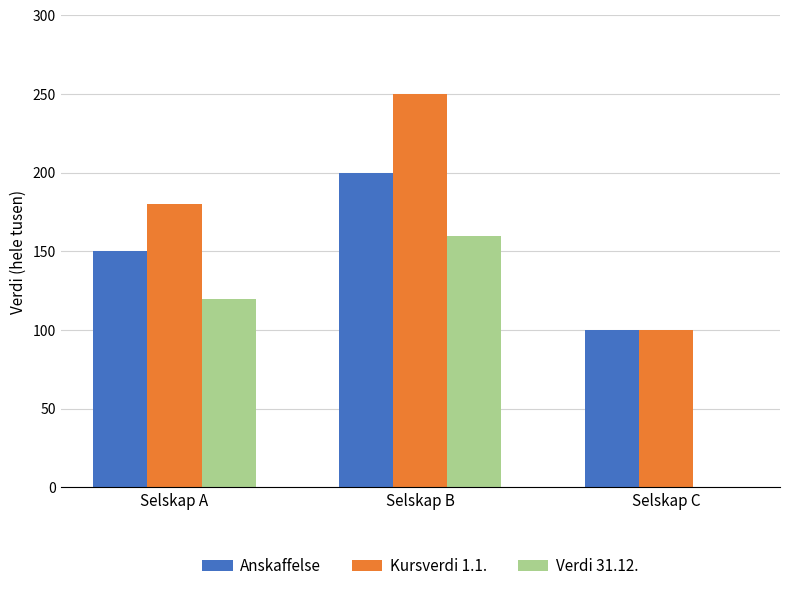

Is the value of Verdi 31.12. at Selskap C greater than the value of Anskaffelse at Selskap C?

No